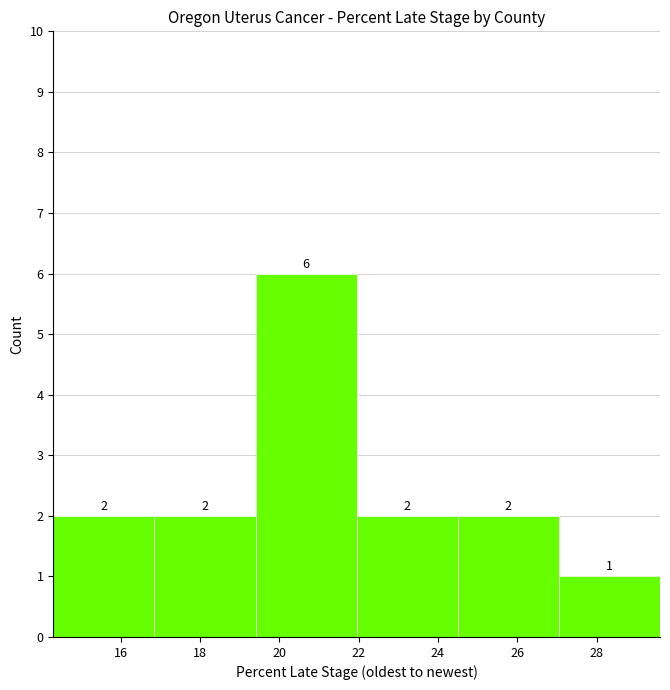

Over which range of the x-axis is the bar tallest?

19.40 to 21.95